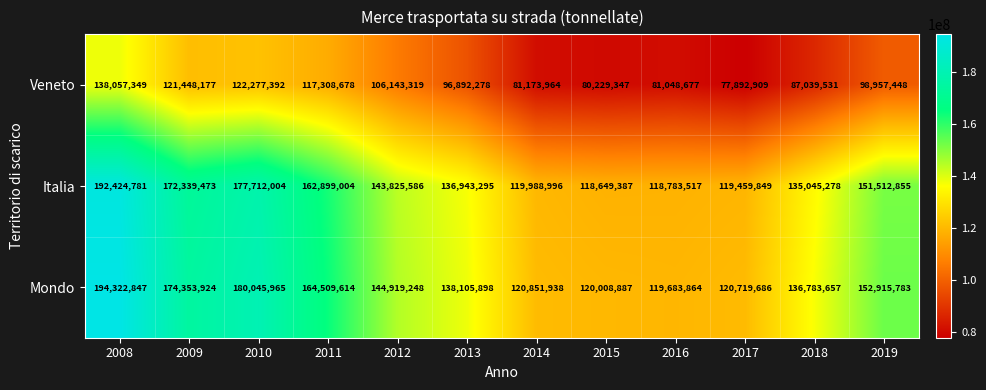

What is the difference between the maximum and second lowest values in the Mondo series?

74313960